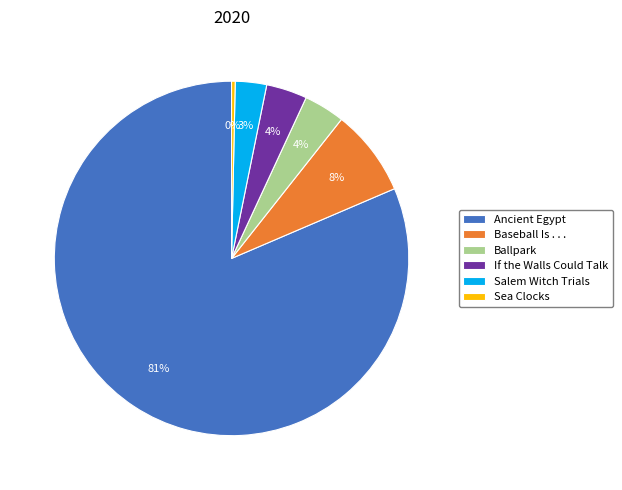

Which has a higher value, Ancient Egypt or Ballpark?

Ancient Egypt